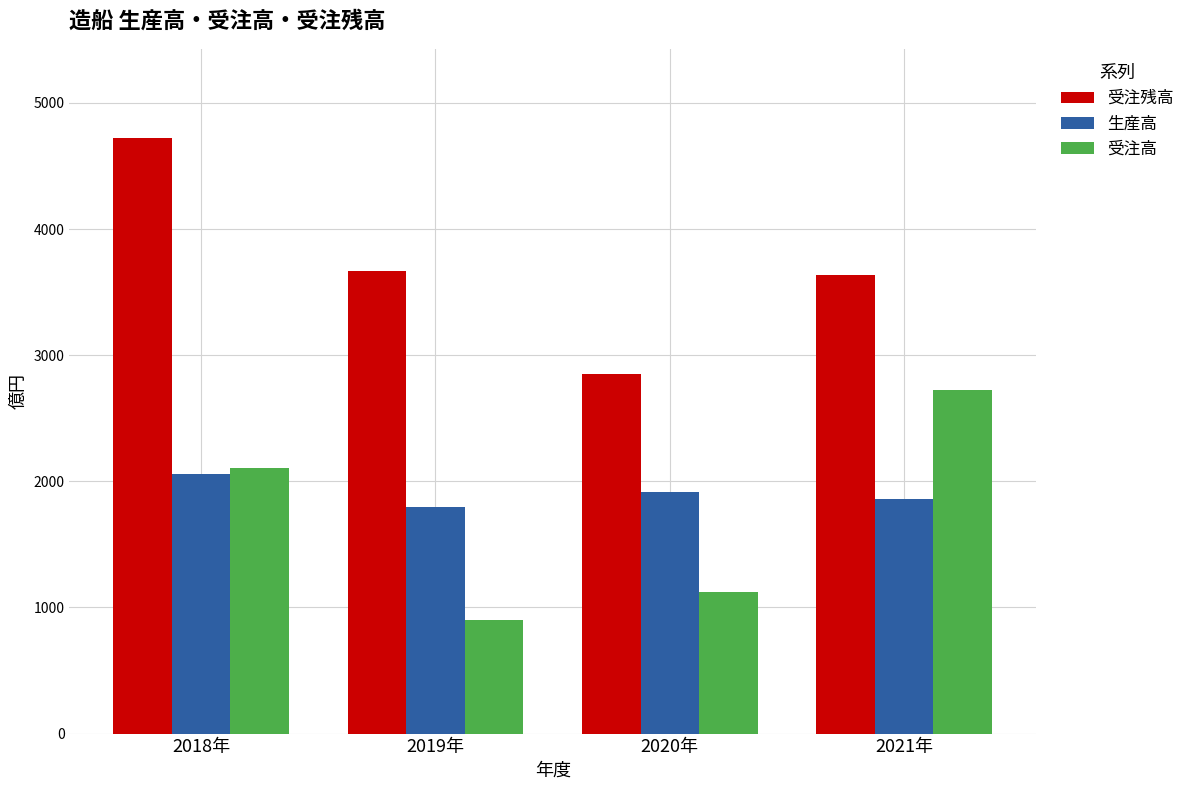

Where does the 受注残高 series first go above 3664?

2018年